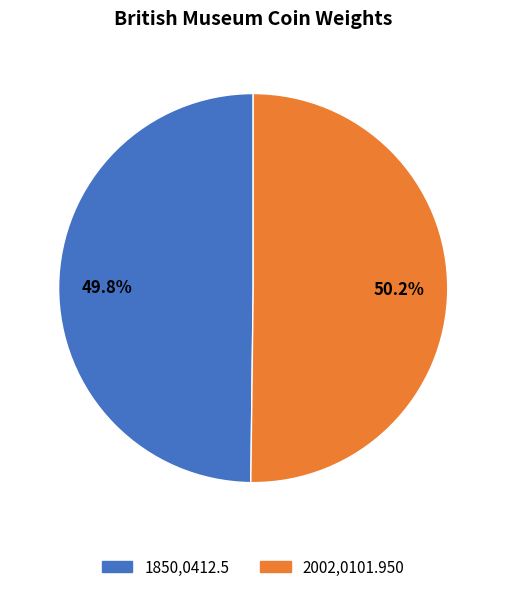

Is there any slice that represents more than half of the pie?

Yes